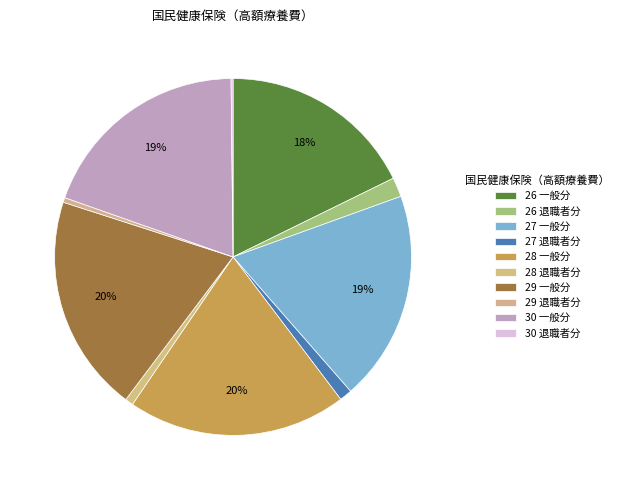

Rank the categories by value from highest to lowest.

28 一般分, 29 一般分, 30 一般分, 27 一般分, 26 一般分, 26 退職者分, 27 退職者分, 28 退職者分, 29 退職者分, 30 退職者分